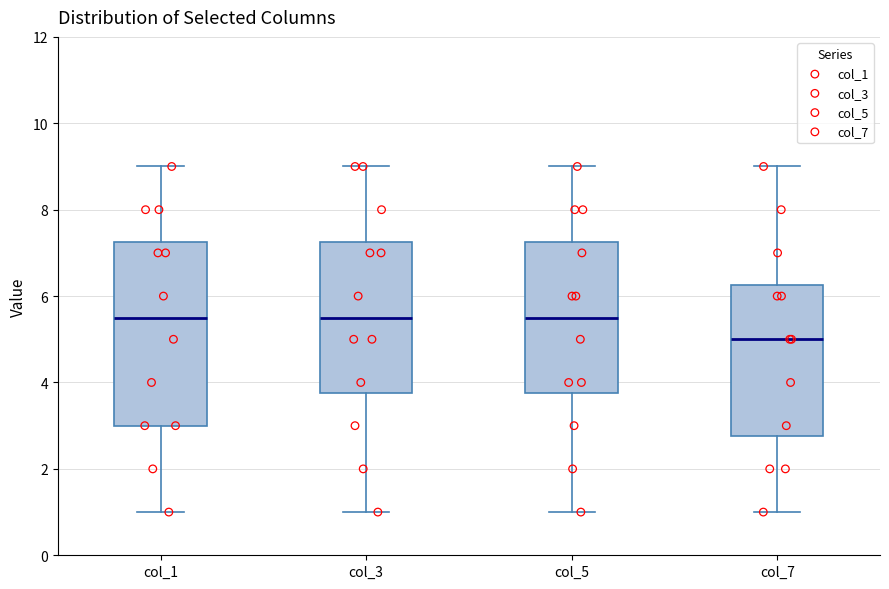

Where is the lower edge of the box for col_3 on the y-axis? The values are not printed on the chart, so give them approximately, as read against the axis.

3.8